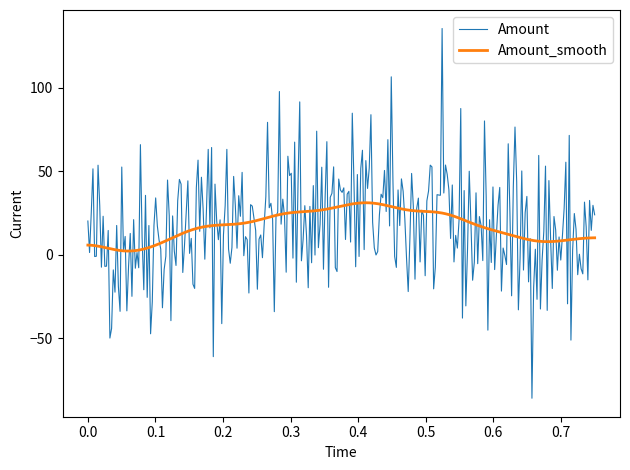

Which series has the largest range (max minus min)?

Amount